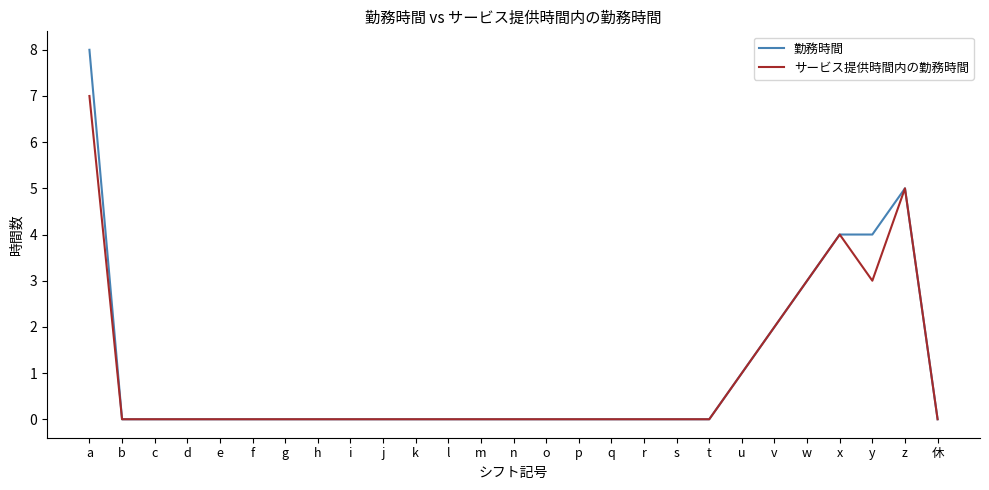

Which series has the widest spread of values?

勤務時間